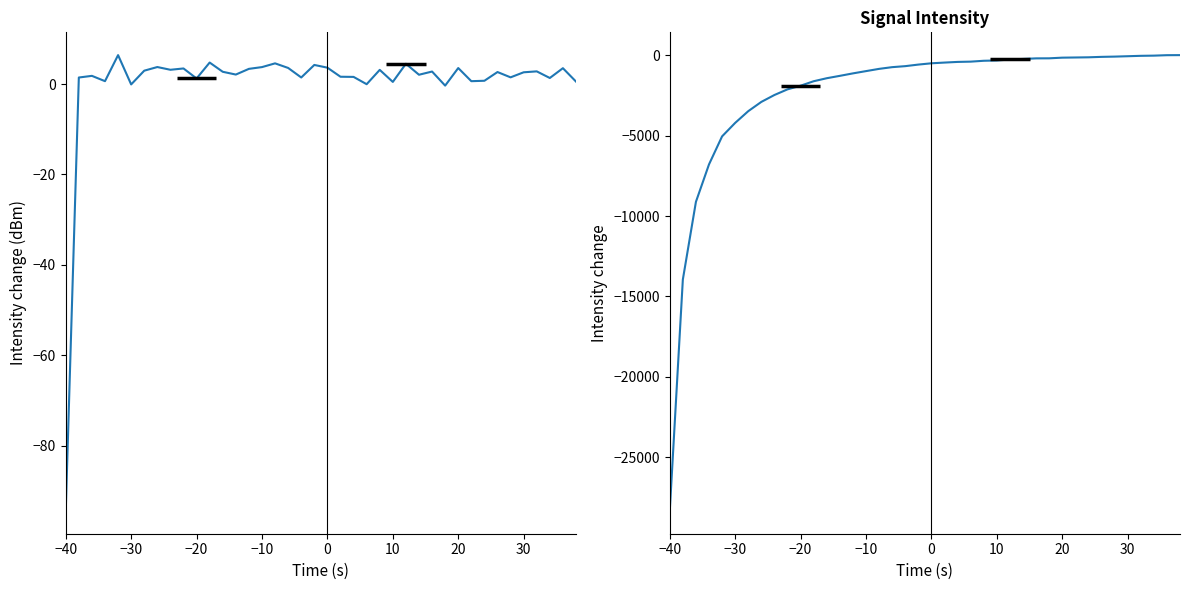

How many lines are shown in the chart?

2